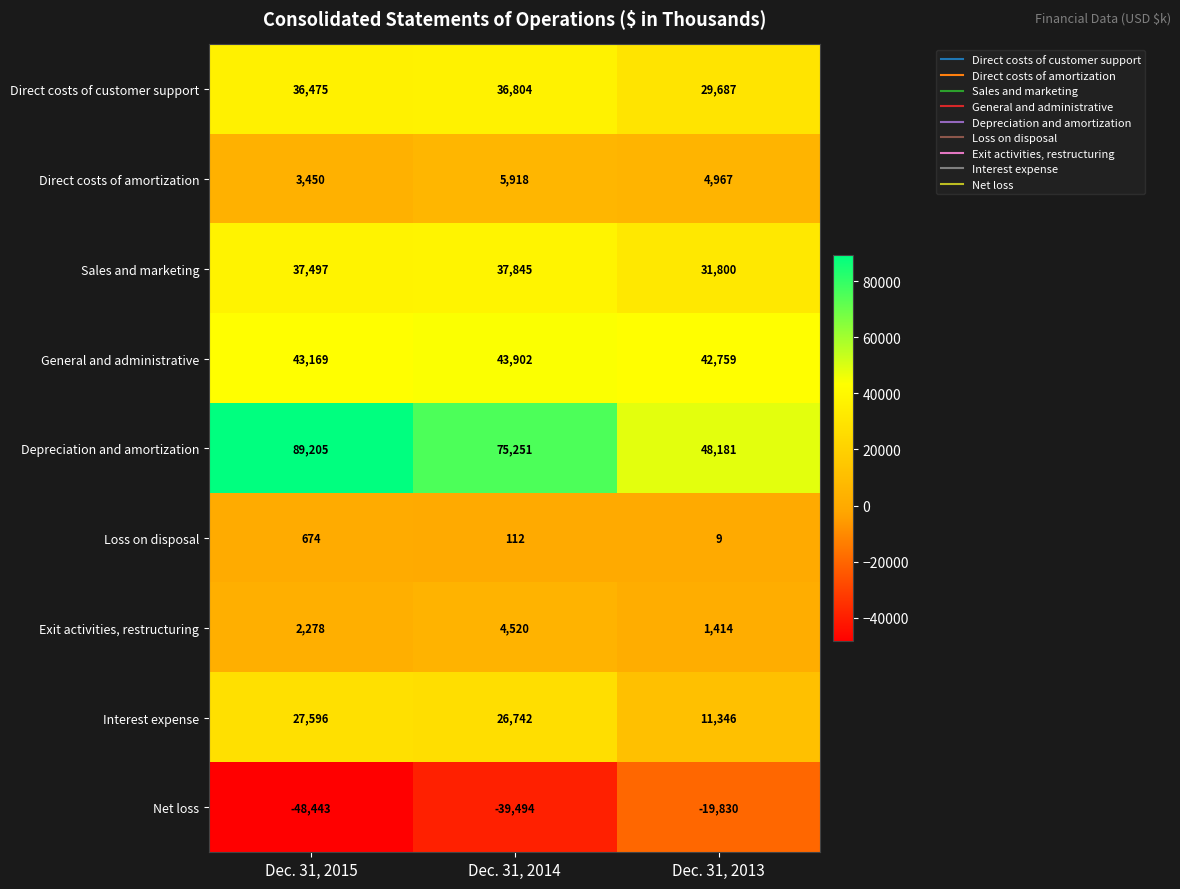

True or false: Exit activities, restructuring has a value of 3954 at Dec. 31, 2015.

False